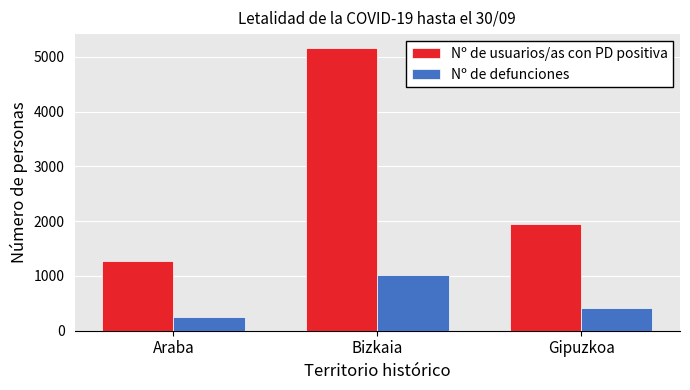

How many distinct data groups are displayed?

2